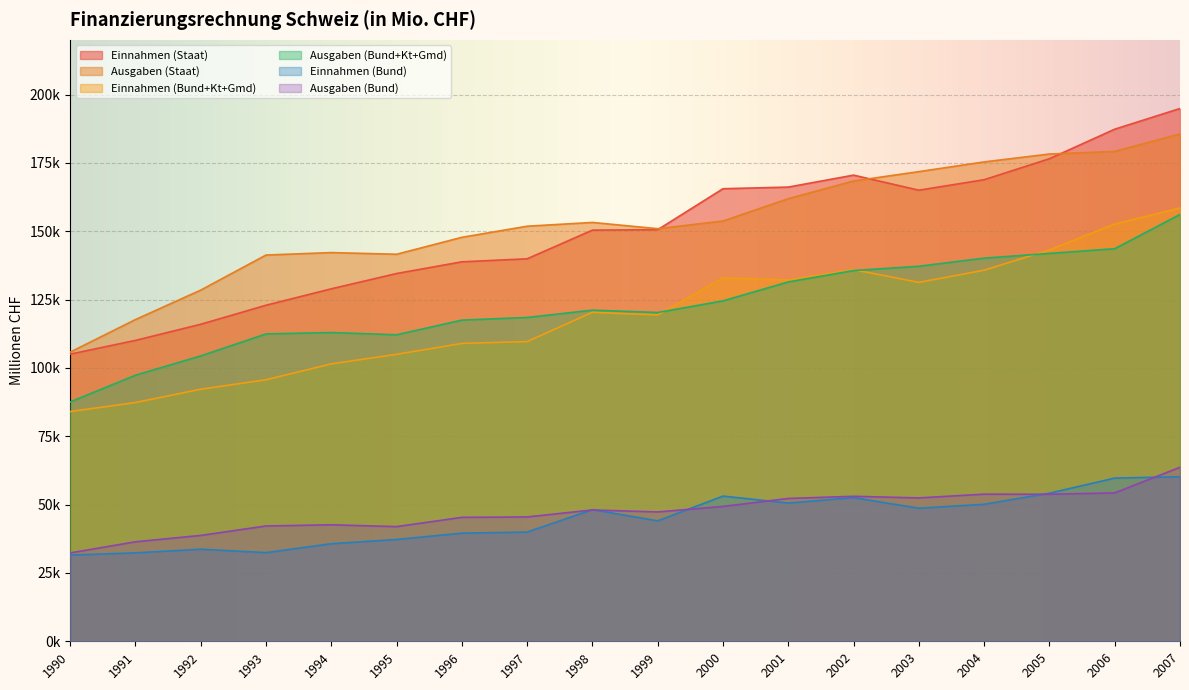

How many lines are shown in the chart?

6